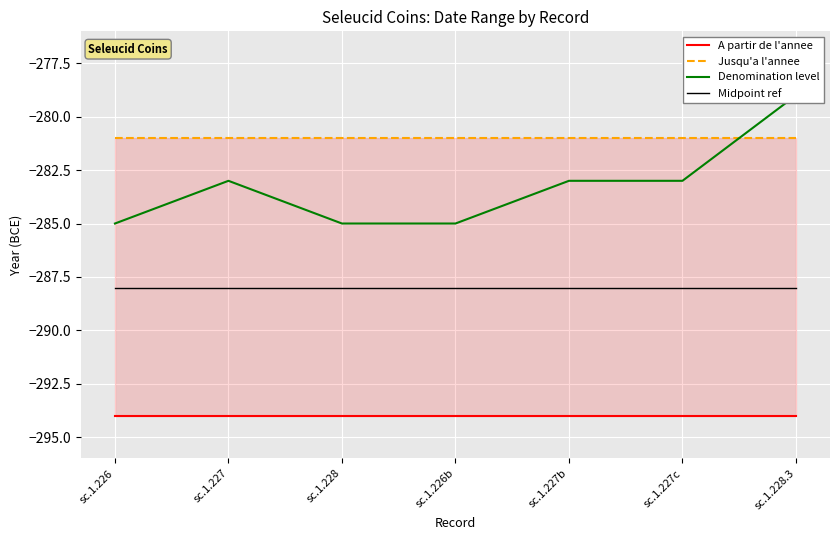

How many lines are shown in the chart?

4